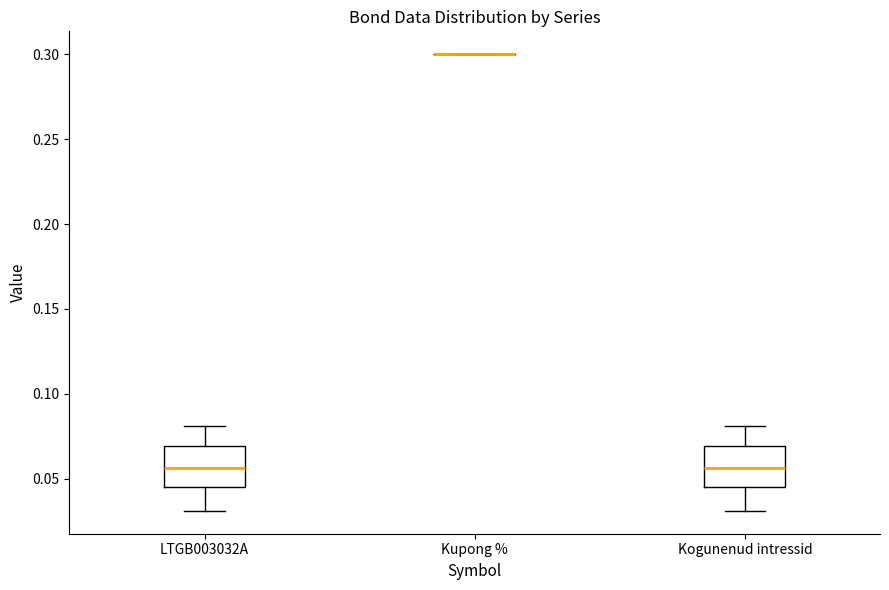

Reading left to right, read every box against the y-axis: the position of its median line, the range the box covers, and the ends of its whiskers. The values are not printed on the chart, so give them approximately, as read against the axis.

LTGB003032A: median 0.055, box 0.045 to 0.070, whiskers 0.030 to 0.080
Kupong %: box collapsed to a line at 0.300, whiskers 0.300 to 0.300
Kogunenud intressid: median 0.055, box 0.045 to 0.070, whiskers 0.030 to 0.080